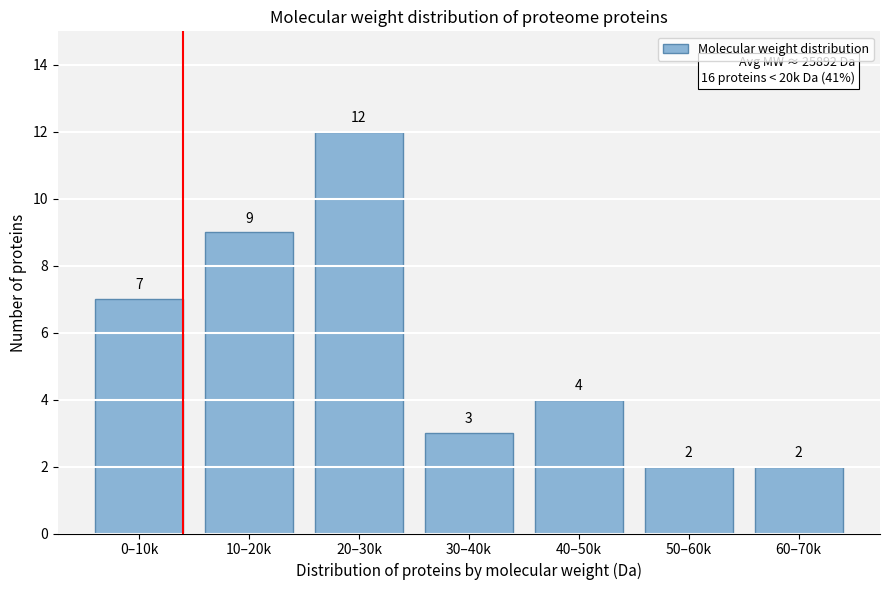

Reading right to left, list all the values displayed in this chart.

2	2	4	3	12	9	7